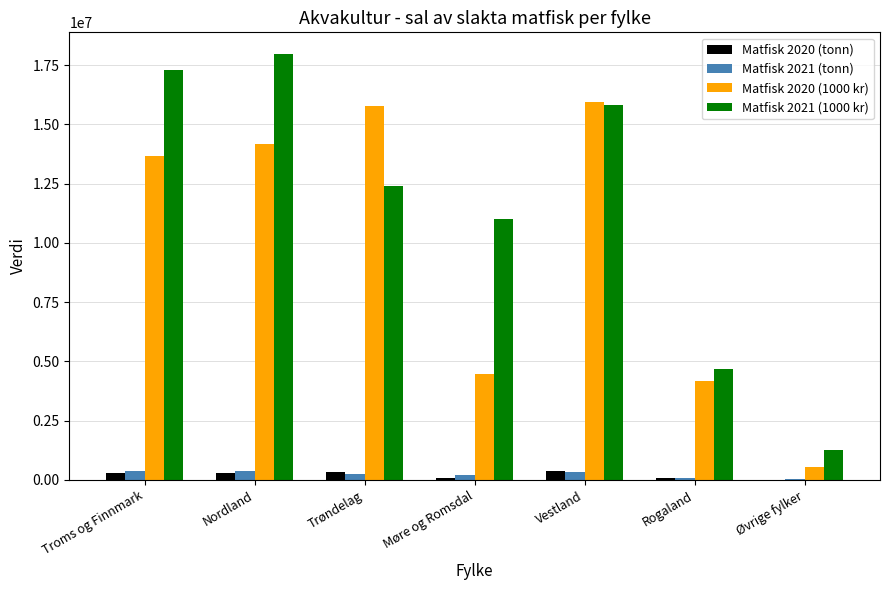

True or false: Matfisk 2021 (1000 kr) has a value of 7881936.4 at Troms og Finnmark.

False